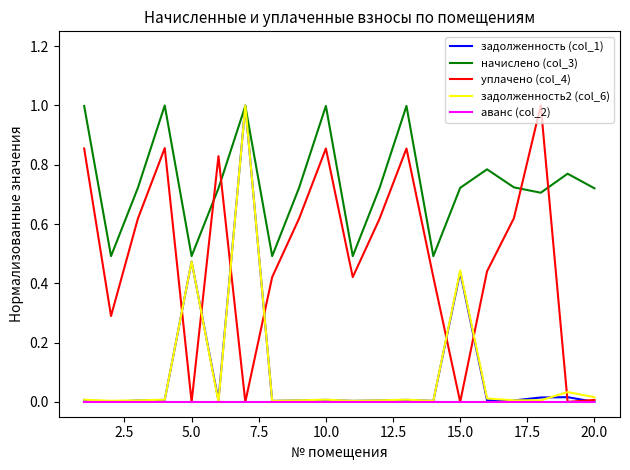

In уплачено (col_4), how many points are lower than both neighbors (excluding endpoints)?

6